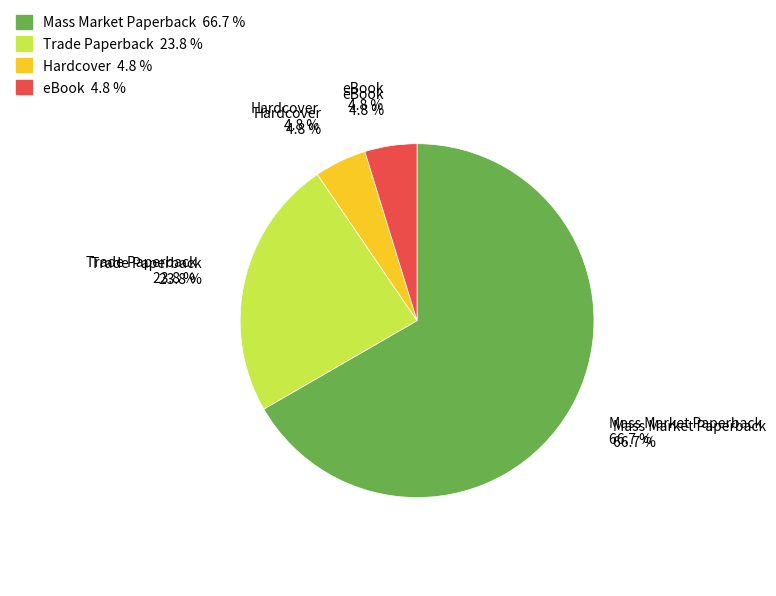

The Trade Paperback slice represents 24% of the pie. True or false?

True